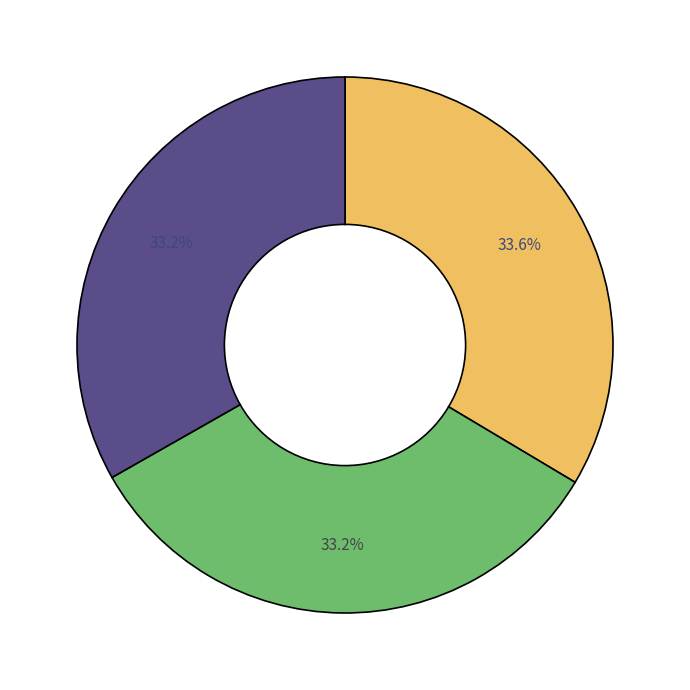

Does any single category account for the majority?

No